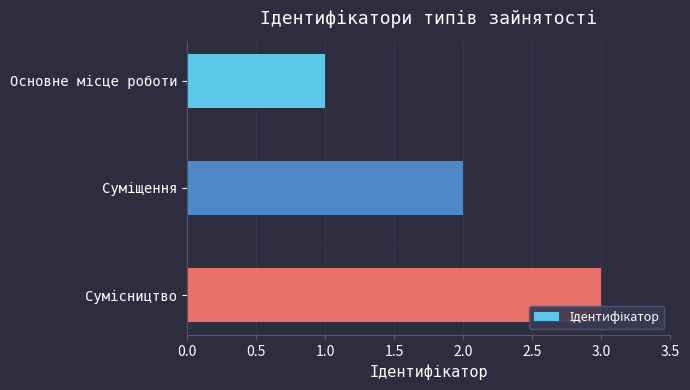

What is the greatest value displayed?

3